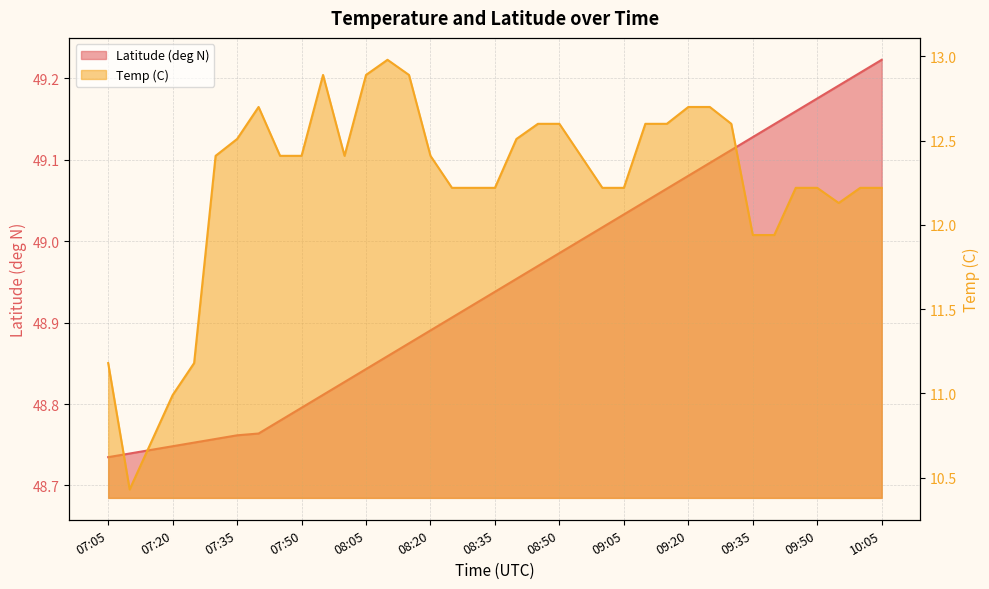

What is the sum of all Temp (C) values?

452.7